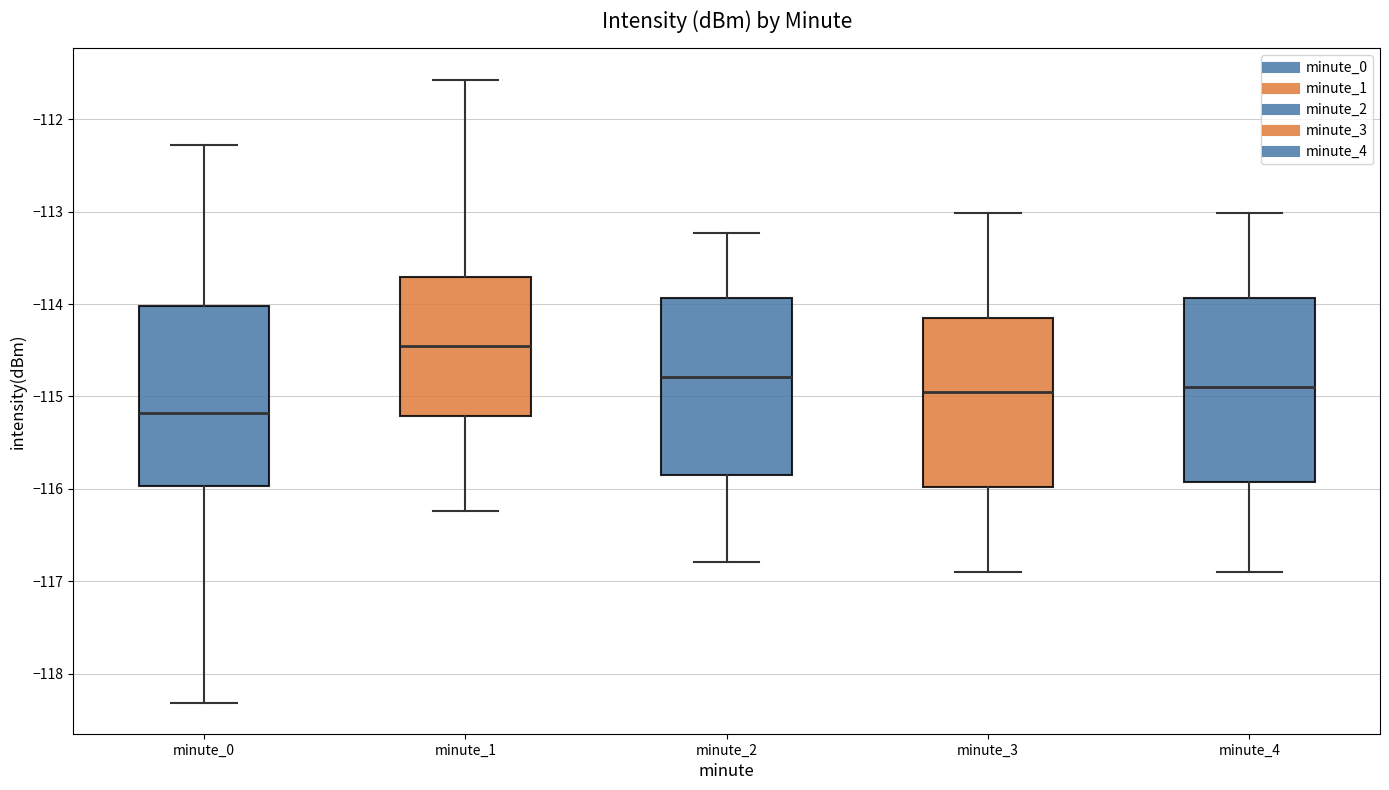

Reading left to right, read every box against the y-axis: the position of its median line, the range the box covers, and the ends of its whiskers. The values are not printed on the chart, so give them approximately, as read against the axis.

minute_0: median -115.2, box -116.0 to -114.0, whiskers -118.3 to -112.3
minute_1: median -114.5, box -115.2 to -113.7, whiskers -116.2 to -111.6
minute_2: median -114.8, box -115.8 to -113.9, whiskers -116.8 to -113.2
minute_3: median -115.0, box -116.0 to -114.2, whiskers -116.9 to -113.0
minute_4: median -114.9, box -115.9 to -113.9, whiskers -116.9 to -113.0